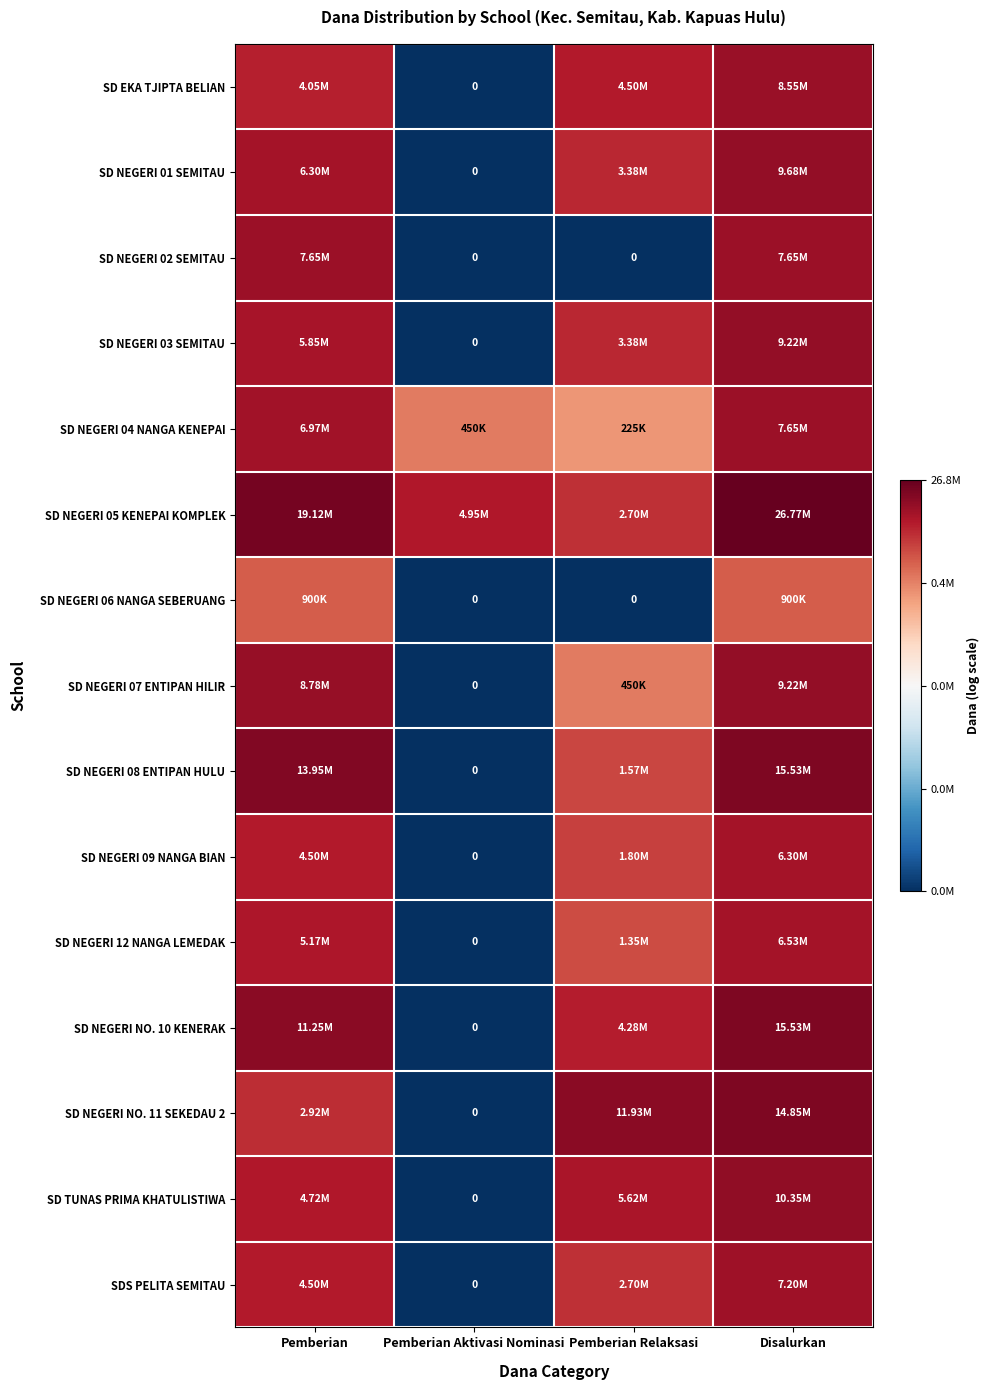

At how many categories does at least one series exceed 13?

4